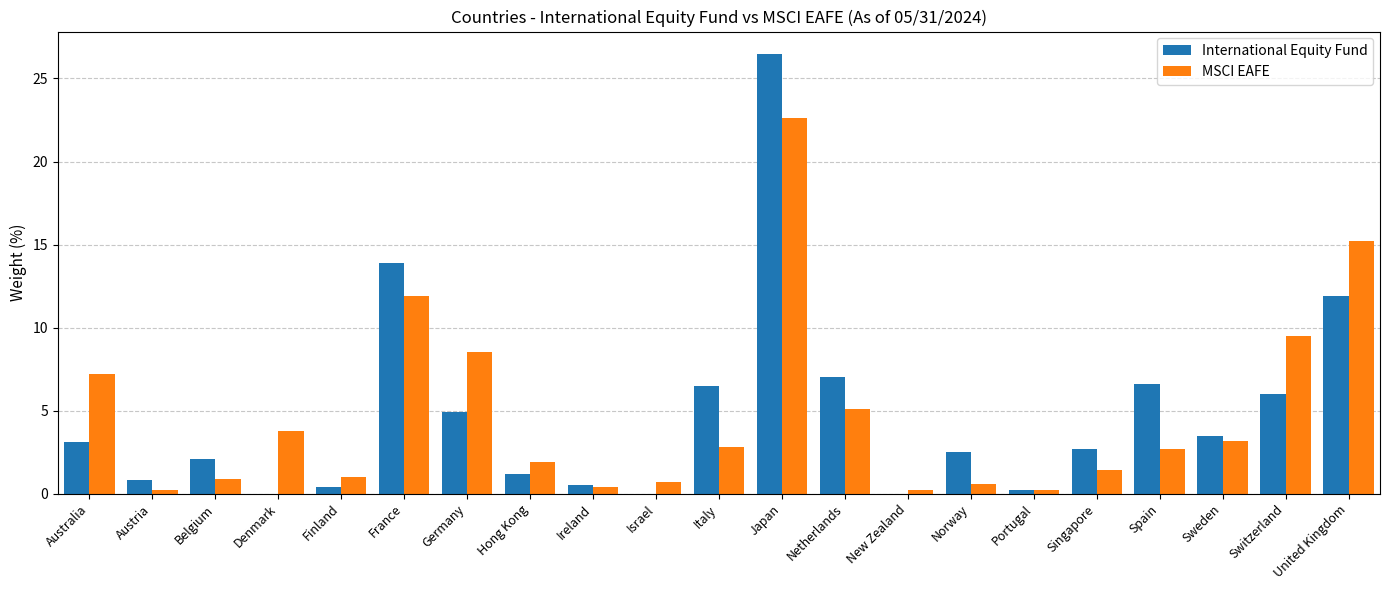

How many groups of bars are there?

21